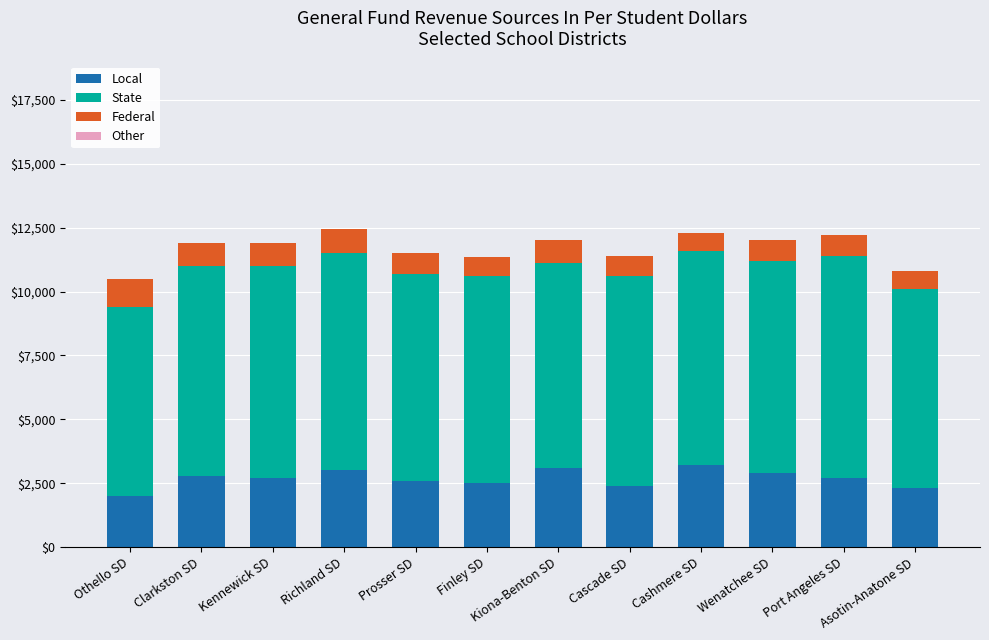

What is the minimum value for Local?

2000